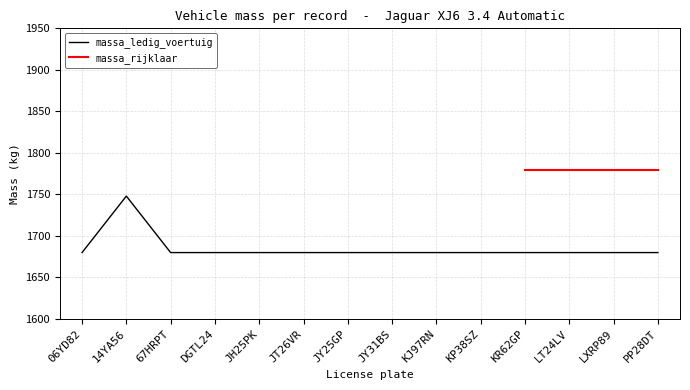

Which has a higher value, KR62GP or LT24LV?

KR62GP